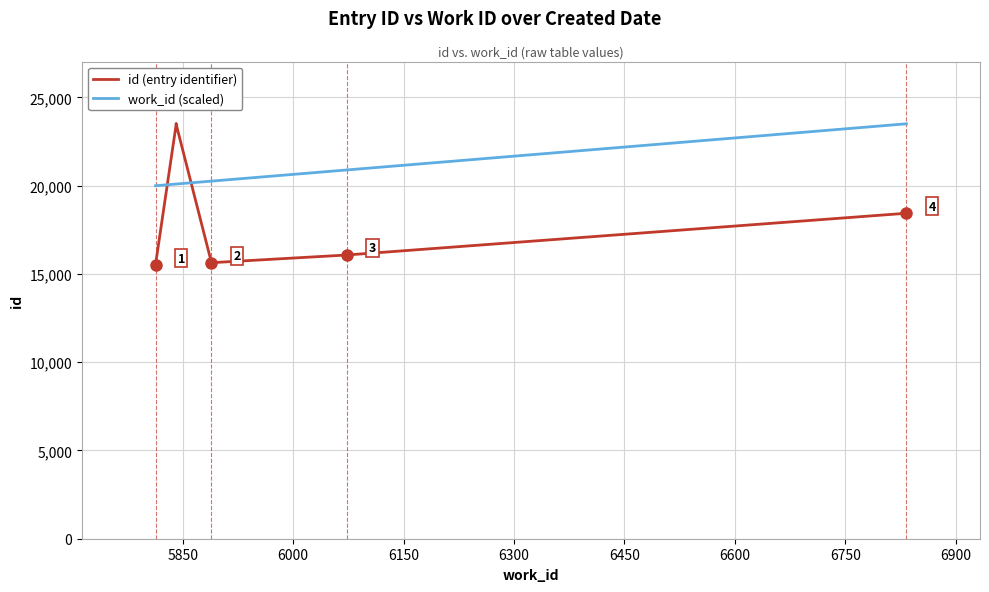

Between 6150 and 7050, which series saw the biggest shift?

id (entry identifier)